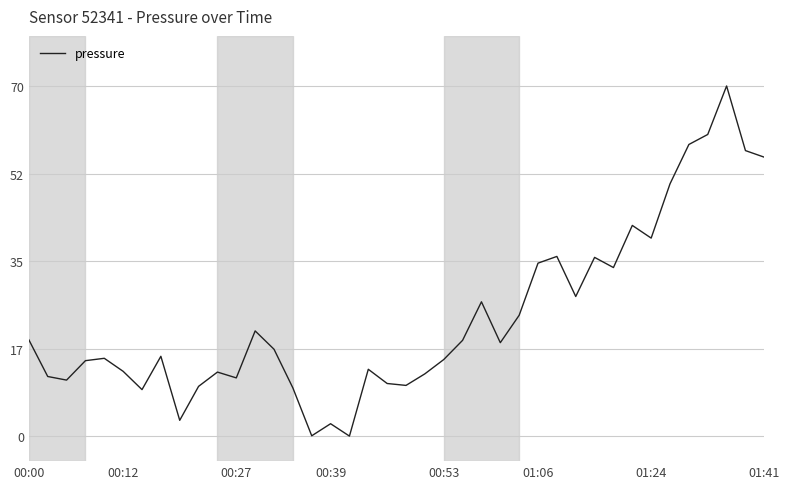

What is the maximum value shown in the chart?

69.9